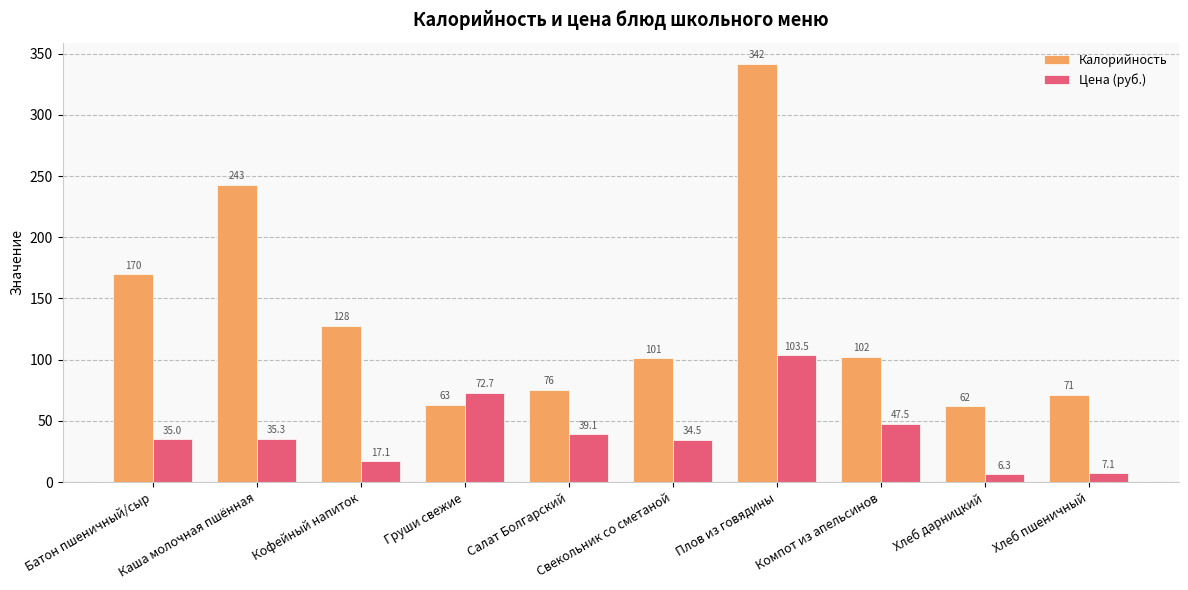

Reading left to right, transcribe all the data shown in this chart.

Калорийность: 169.6	243.0	127.6	63.0	75.6	101.1	341.9	102.4	61.8	71.4
Цена (руб.): 35.0	35.3	17.1	72.7	39.1	34.5	103.5	47.5	6.3	7.1